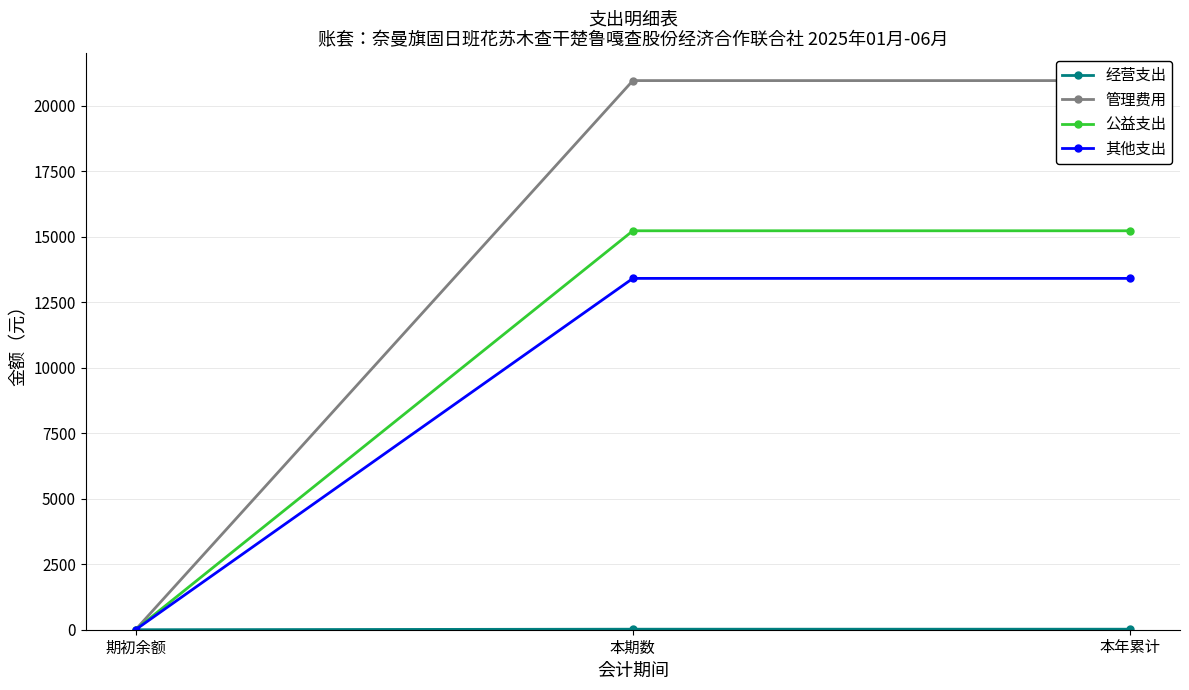

What is the greatest value displayed?

20959.6